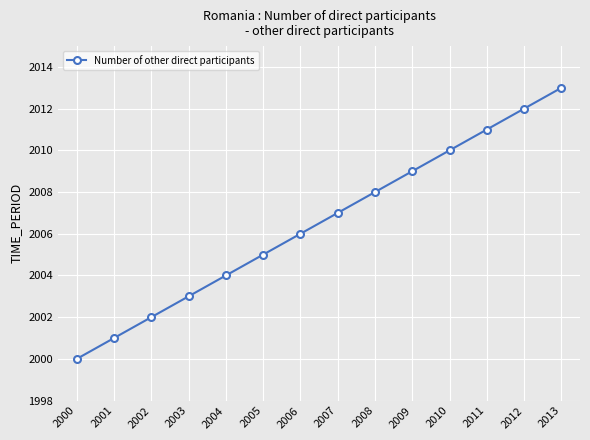

Is it true that the value at 2004 is 2730?

False